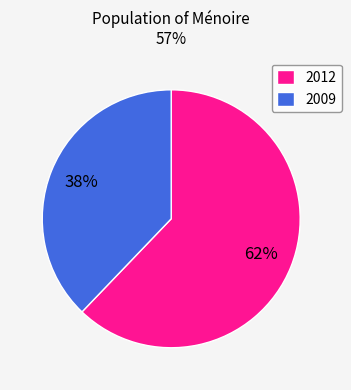

What is the ratio of the value at 2009 to the value at 2012?

0.6